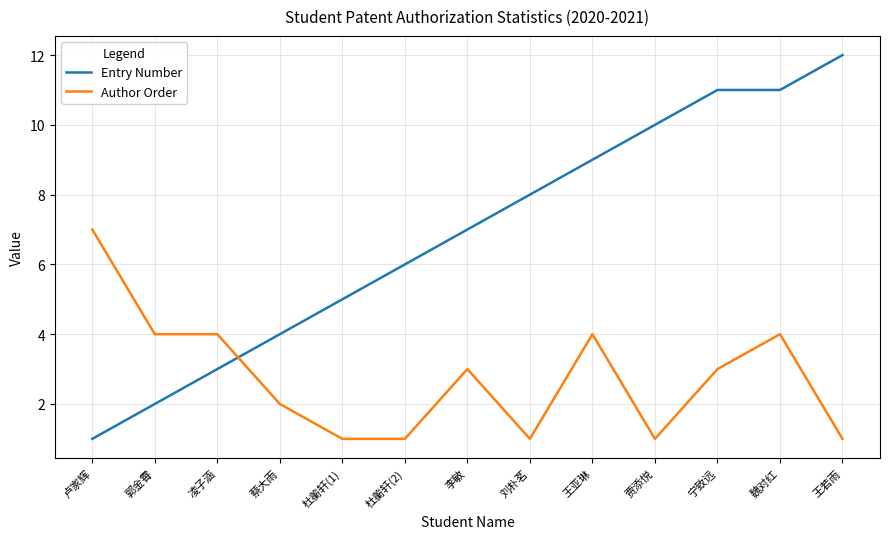

At how many categories does at least one series exceed 3?

13